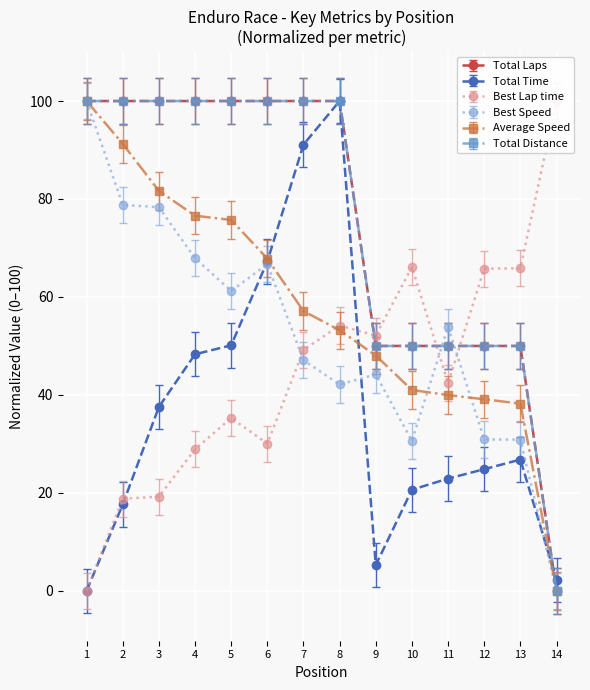

What is the value of the Total Laps point at the 11th from the left?

50.0